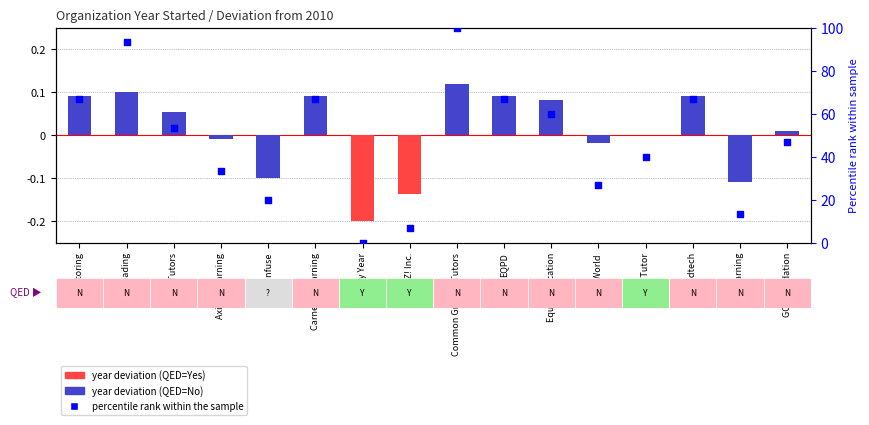

Between Club Z! Inc. and 425 Tutoring, which is larger?

425 Tutoring